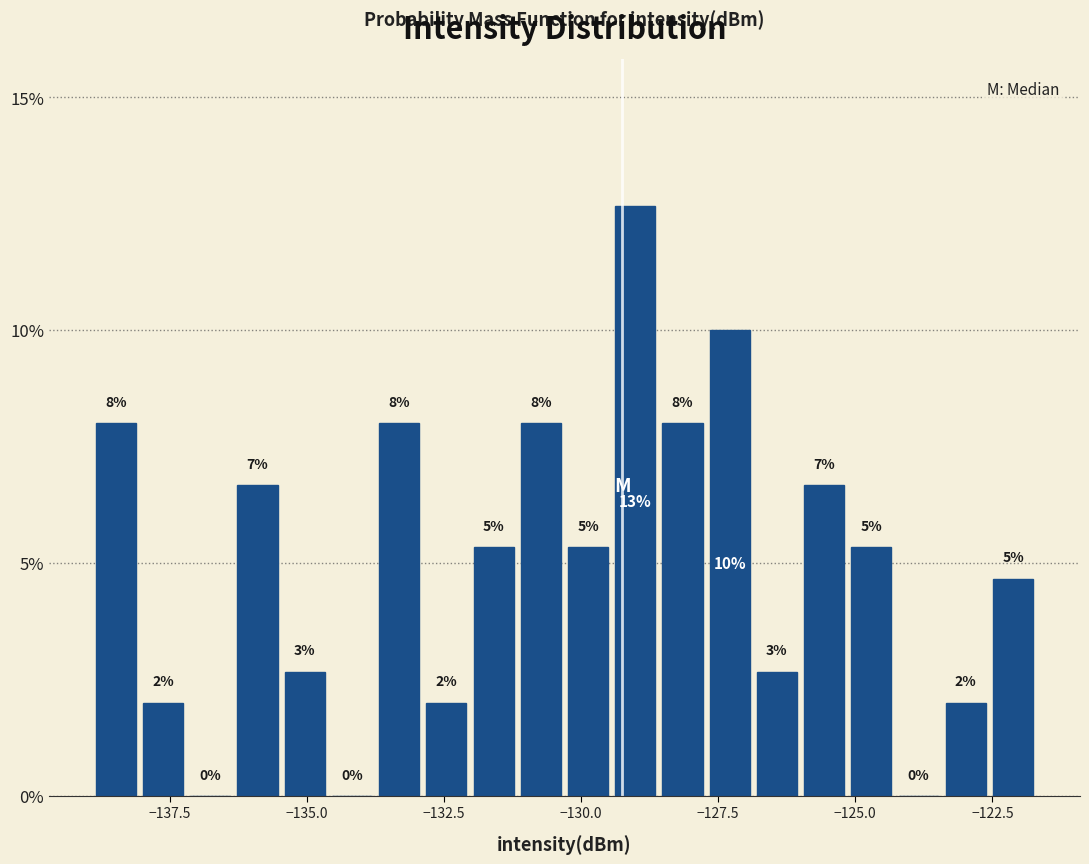

Around what value on the x-axis is the tallest bar? Give the approximate position of its centre, as read against the axis.

-129.0